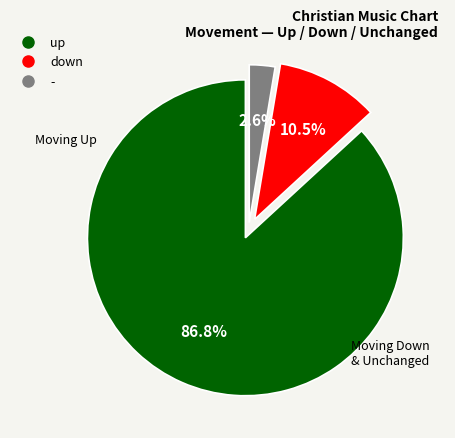

Do up and - together represent more than half of the pie?

Yes